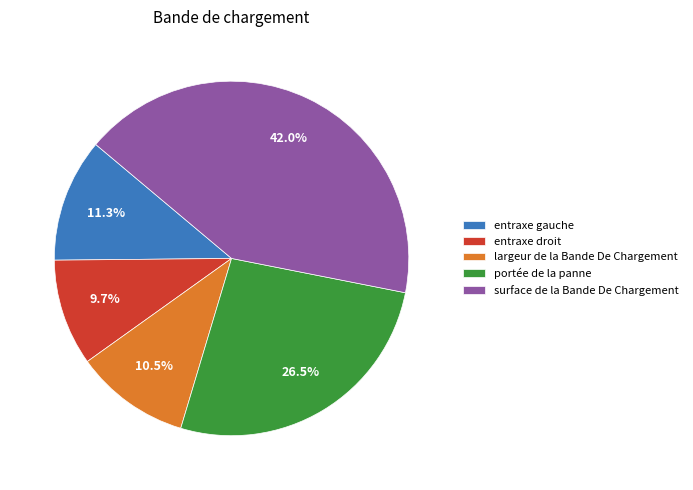

Which category has the smallest portion of the pie?

entraxe droit